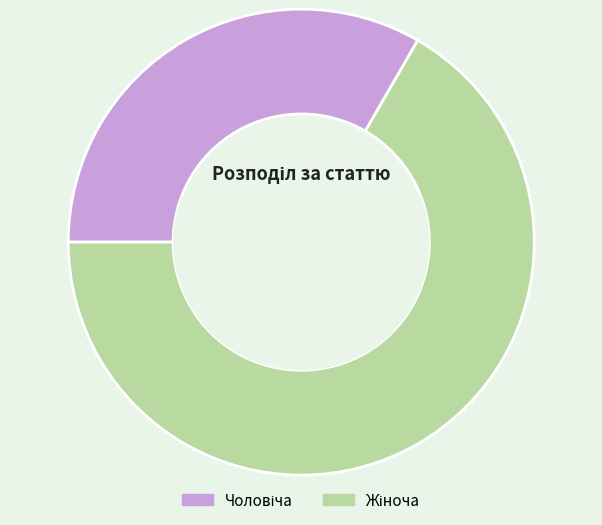

Does any single category account for the majority?

Yes